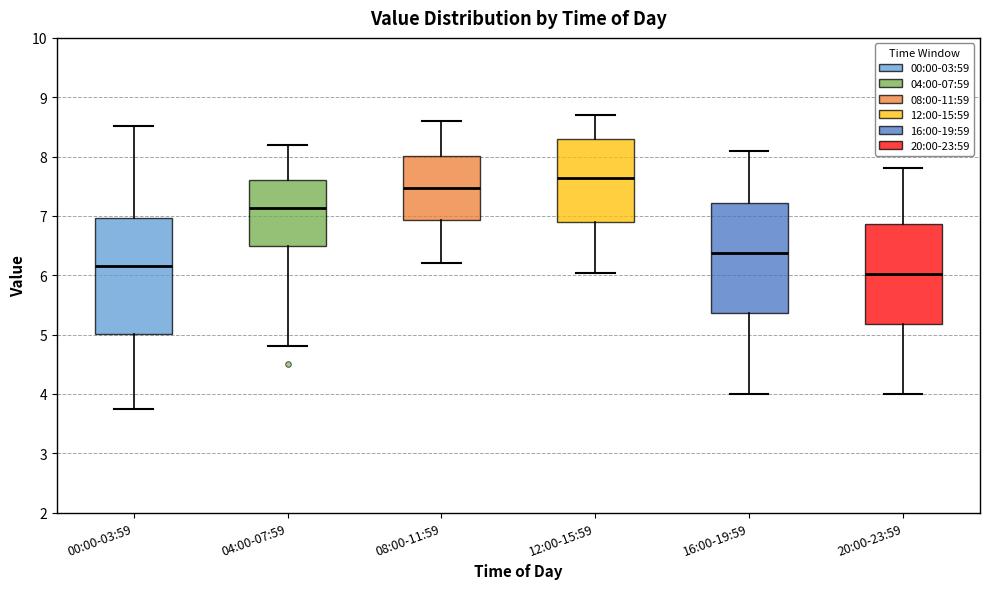

Reading left to right, read every box against the y-axis: the position of its median line, the range the box covers, and the ends of its whiskers. The values are not printed on the chart, so give them approximately, as read against the axis.

00:00-03:59: median 6.2, box 5.0 to 7.0, whiskers 3.8 to 8.5
04:00-07:59: median 7.1, box 6.5 to 7.6, whiskers 4.8 to 8.2
08:00-11:59: median 7.5, box 6.9 to 8.0, whiskers 6.2 to 8.6
12:00-15:59: median 7.6, box 6.9 to 8.3, whiskers 6.0 to 8.7
16:00-19:59: median 6.4, box 5.4 to 7.2, whiskers 4.0 to 8.1
20:00-23:59: median 6.0, box 5.2 to 6.9, whiskers 4.0 to 7.8